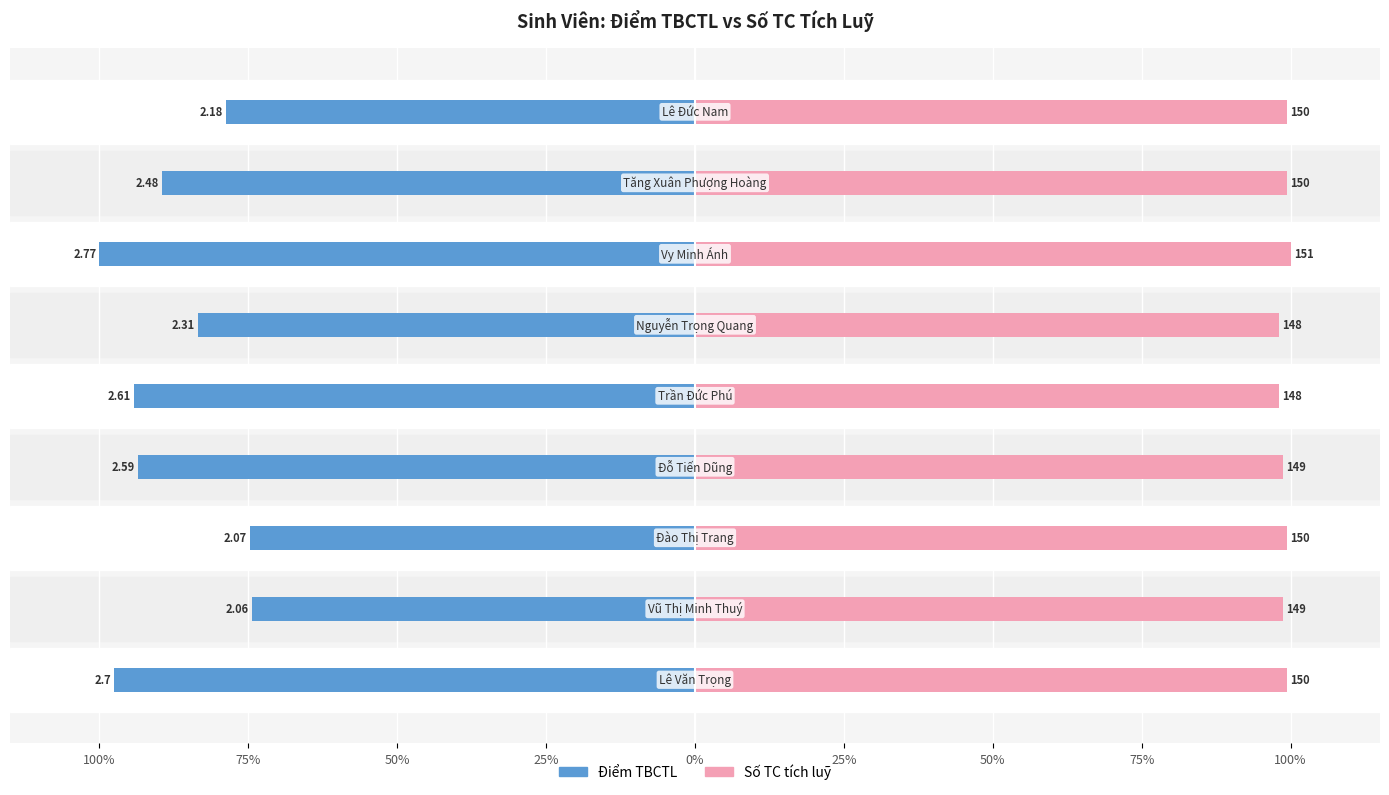

List the series in order of their overall mean, highest first.

Số TC tích luỹ, Điểm TBCTL